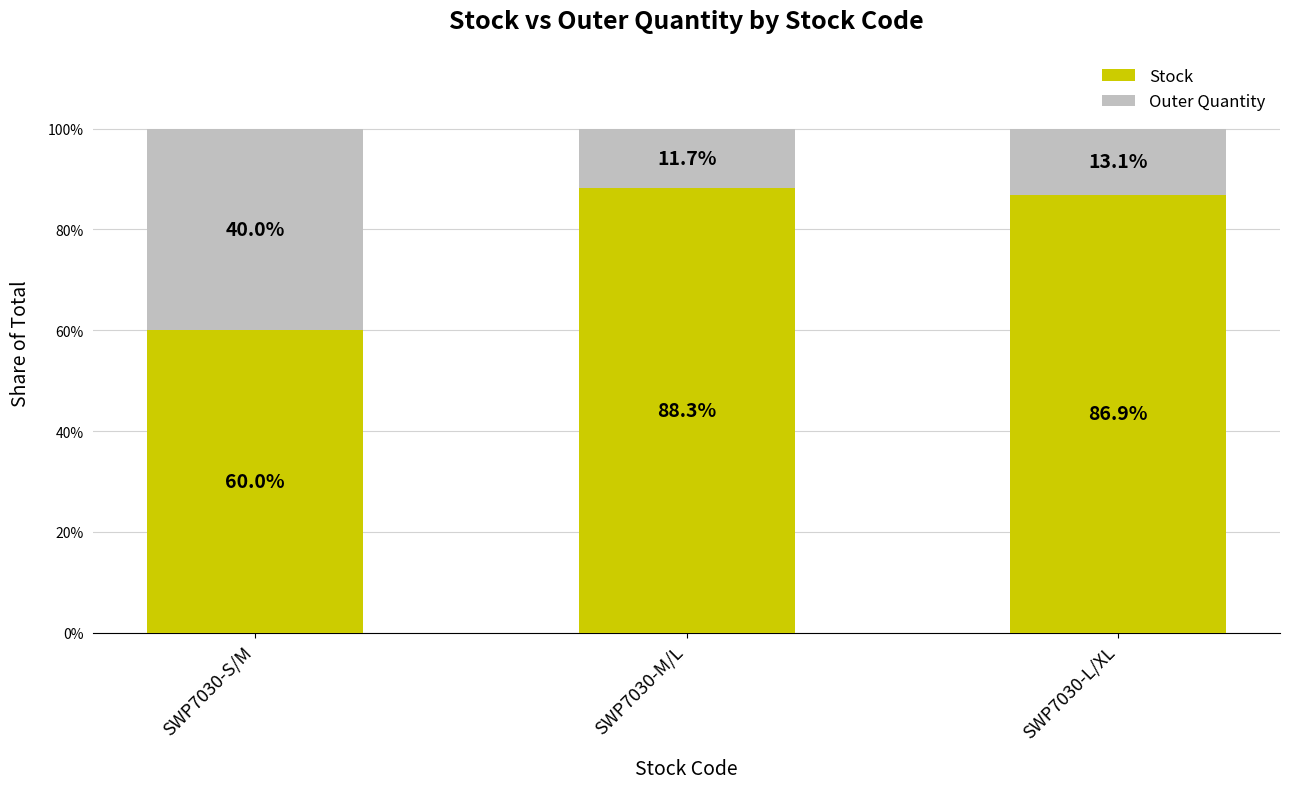

Count the number of categories in the chart.

3